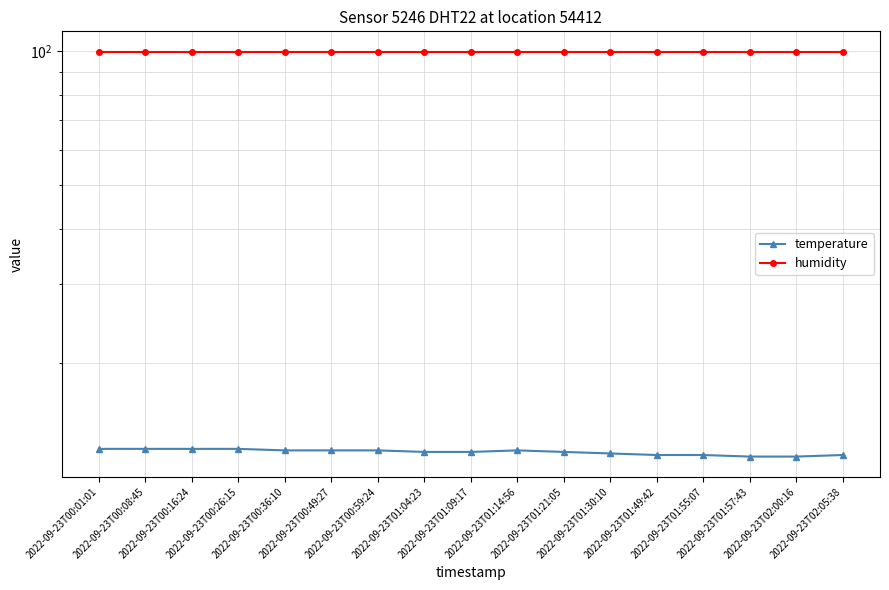

What is the difference between the highest and lowest values at 2022-09-23T00:59:24?

87.2